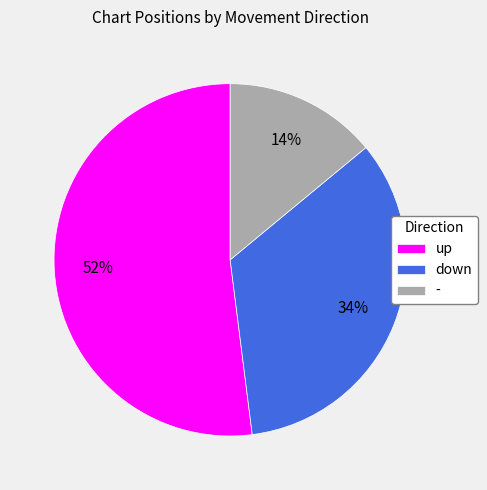

Rank the categories by value from highest to lowest.

up, down, -